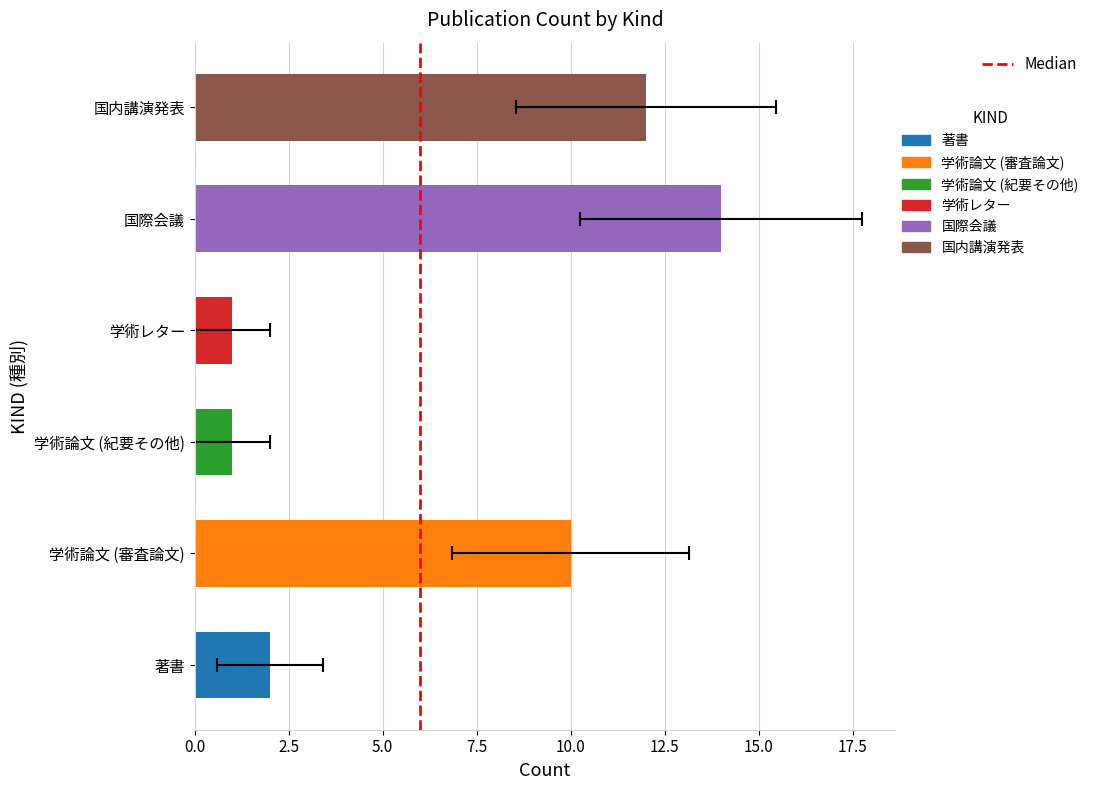

The chart shows a value of 0 at 2.5. True or false?

False